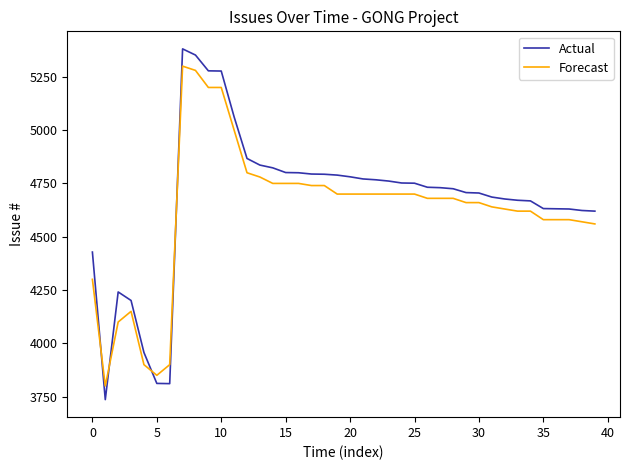

What are all the series names shown in the legend?

Actual, Forecast